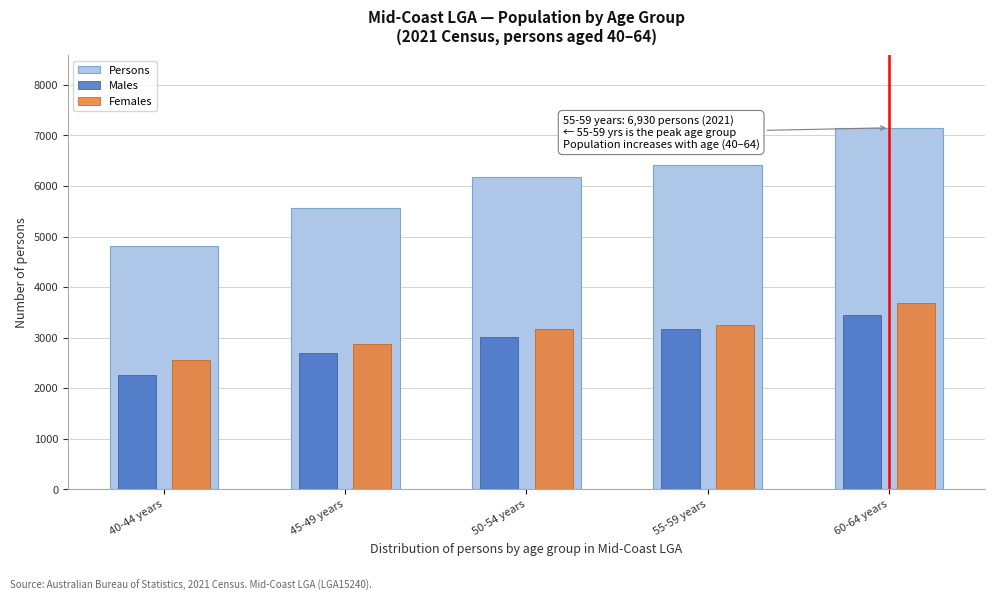

Reading left to right, transcribe all the data shown in this chart.

Persons: 4811	5574	6178	6422	7152
Males: 2263	2701	3005	3173	3454
Females: 2551	2877	3178	3249	3697